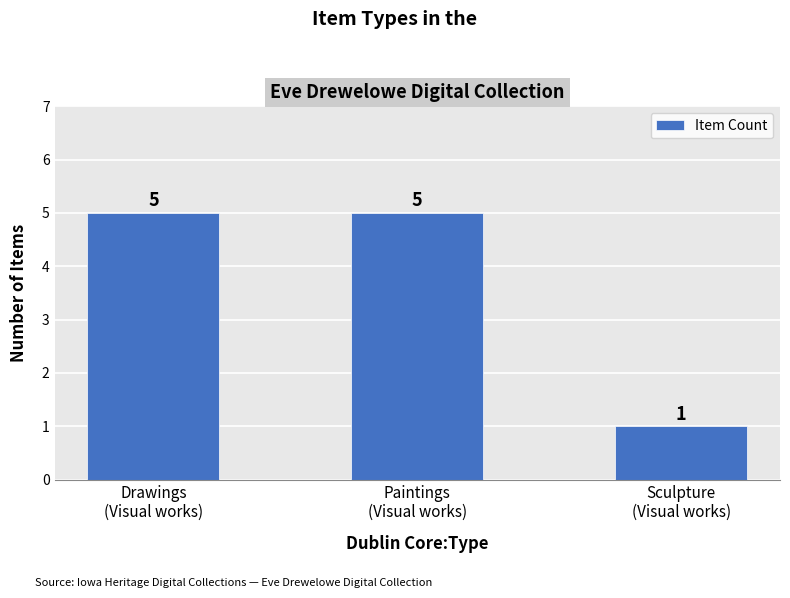

At which category does the chart reach its minimum across all series?

Sculpture
(Visual works)